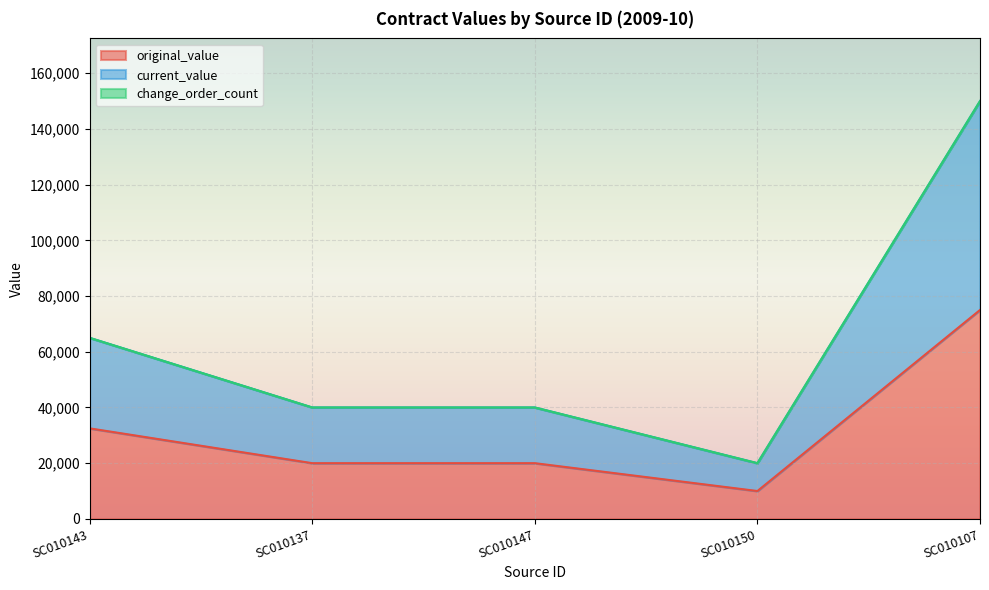

Which series has the largest range (max minus min)?

current_value